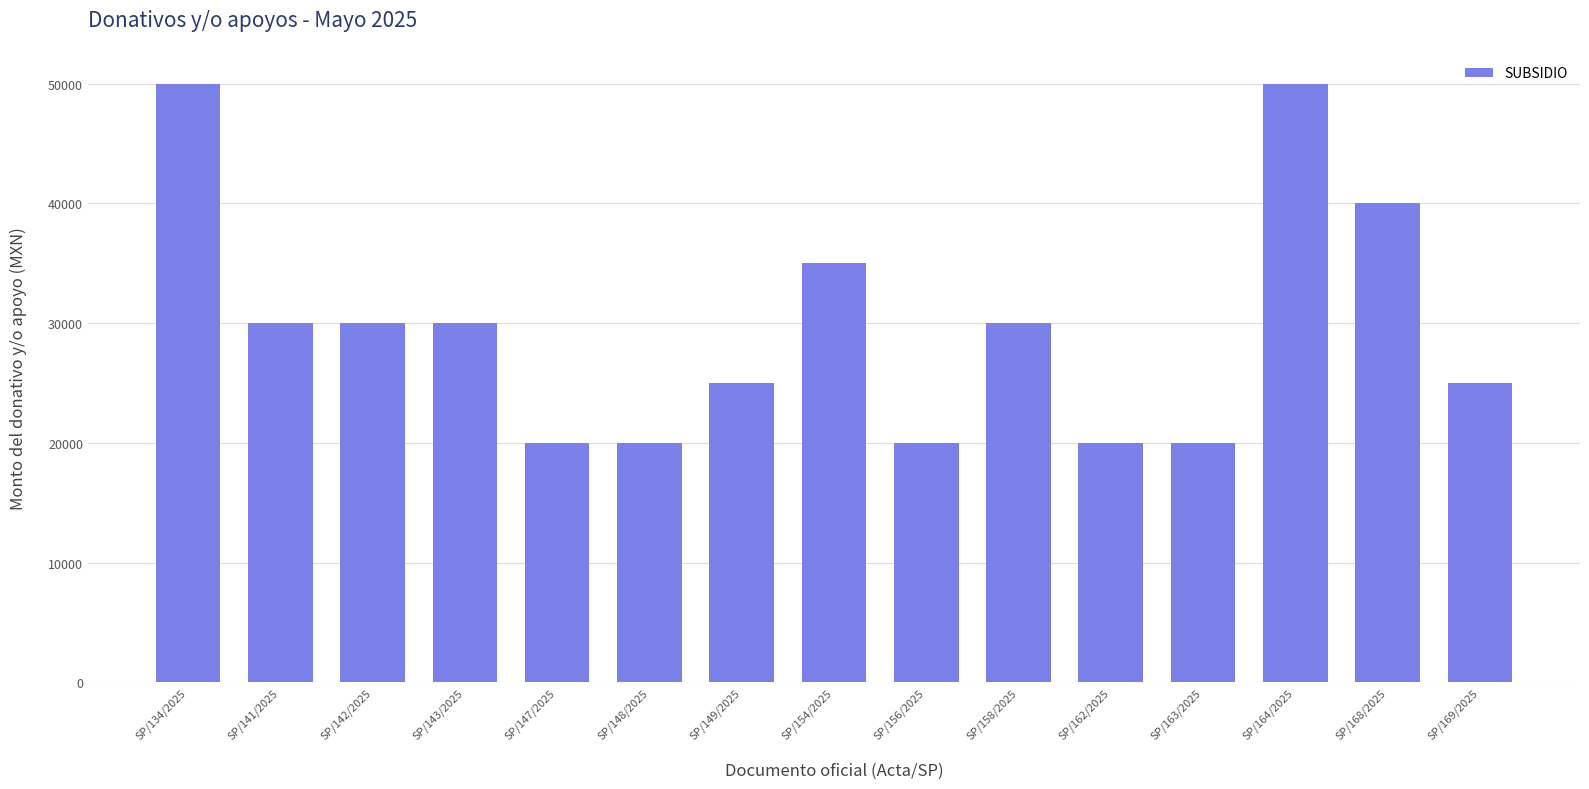

Count the number of categories in the chart.

15